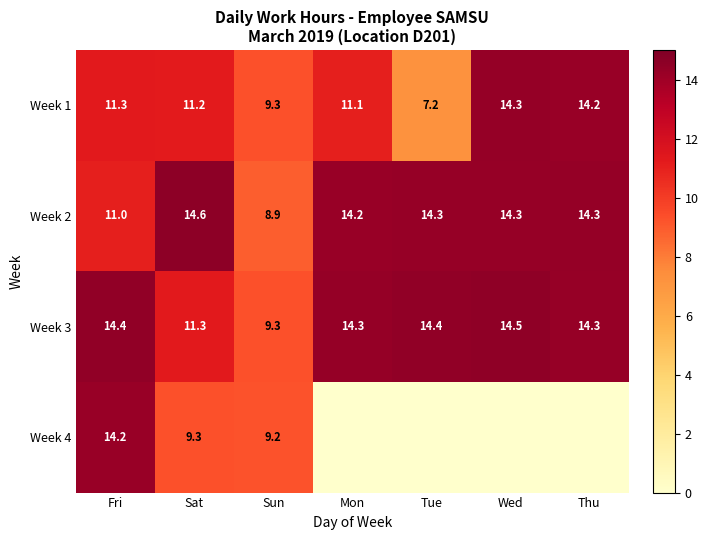

What is the difference between the maximum and second lowest values in the Week 2 series?

3.6